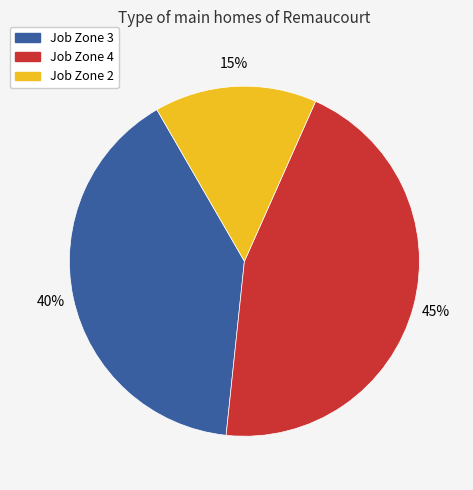

What percentage is the Job Zone 2 slice, to the nearest percent?

15%